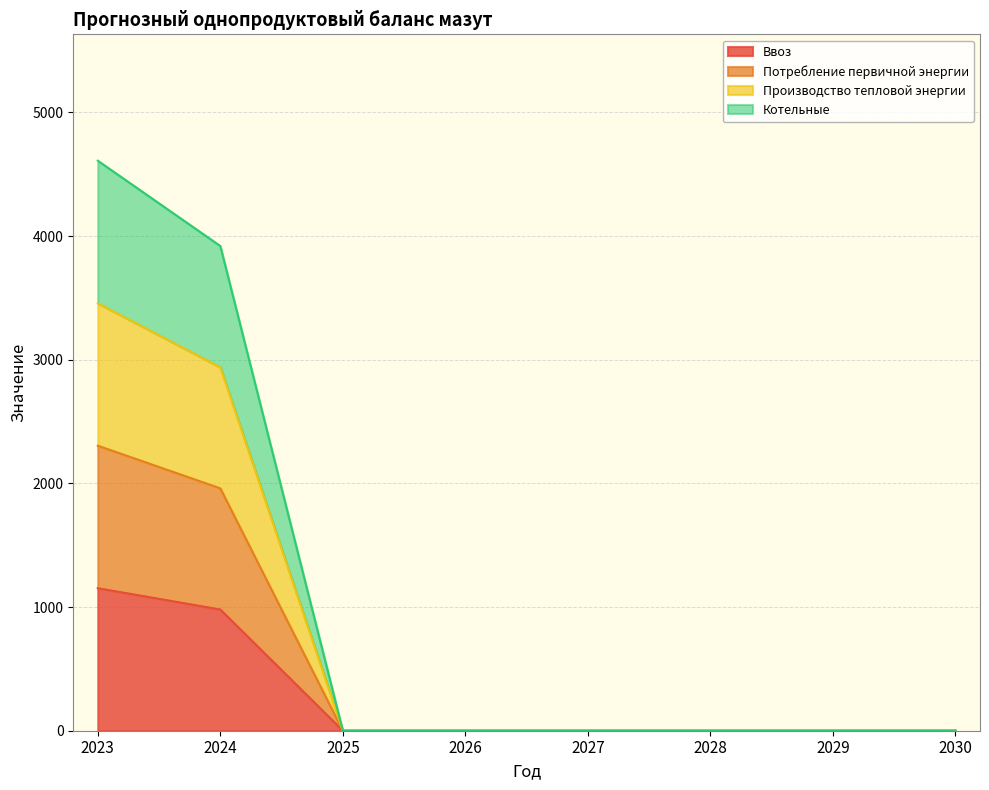

How many values in Производство тепловой энергии are above zero?

2